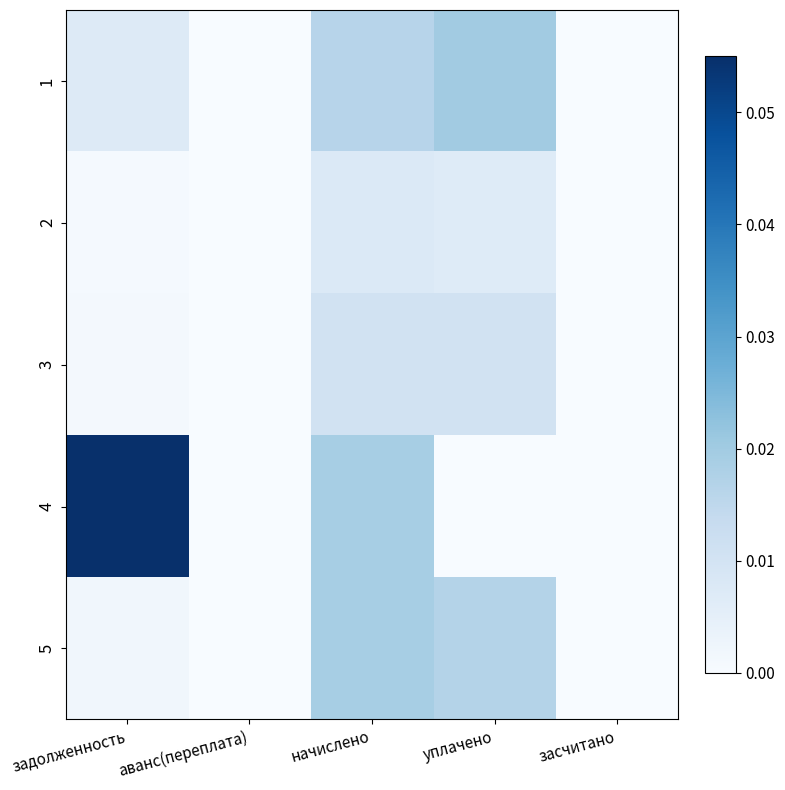

Reading right to left, list all the values displayed in this chart.

1: засчитано=0.0	уплачено=0.0	начислено=0.0	аванс(переплата)=0.0	задолженность=0.0
2: засчитано=0.0	уплачено=0.0	начислено=0.0	аванс(переплата)=0.0	задолженность=0.0
3: засчитано=0.0	уплачено=0.0	начислено=0.0	аванс(переплата)=0.0	задолженность=0.0
4: засчитано=0.0	уплачено=0.0	начислено=0.0	аванс(переплата)=0.0	задолженность=0.1
5: засчитано=0.0	уплачено=0.0	начислено=0.0	аванс(переплата)=0.0	задолженность=0.0